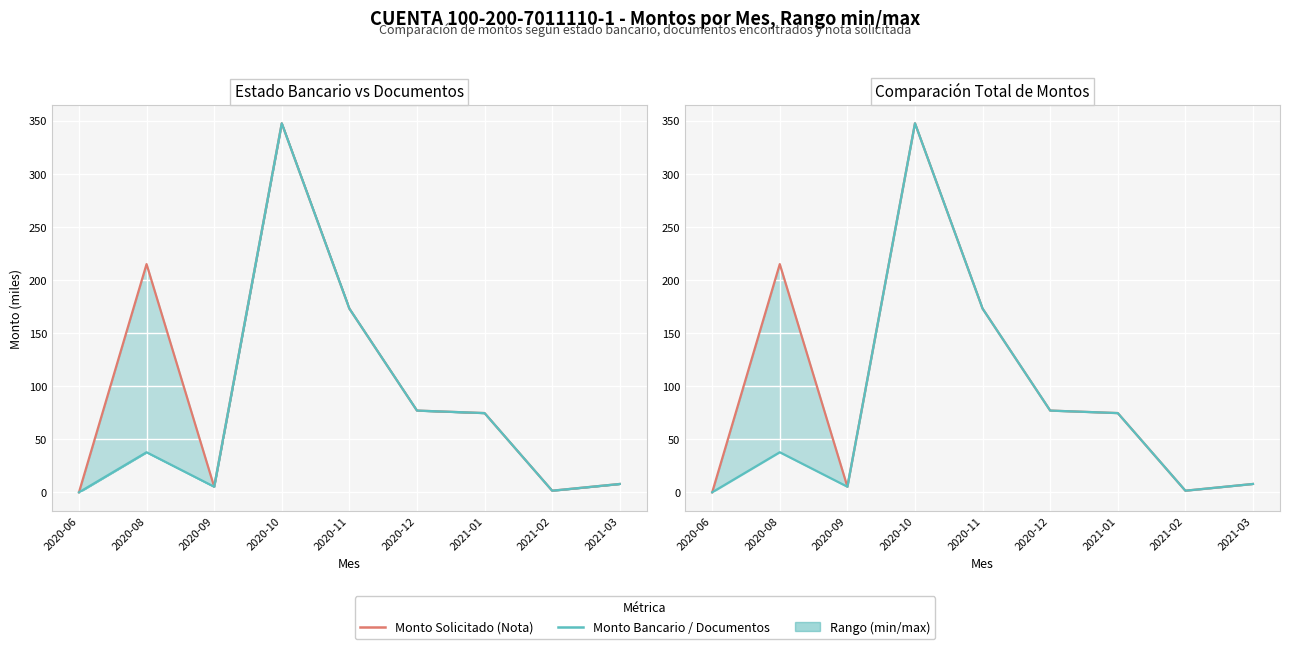

True or false: MONTO SEGÚN DOCUMENTOS ENCONTRADOS and MONTO SEGÚN ESTADO BANCARIO intersect in this chart.

False